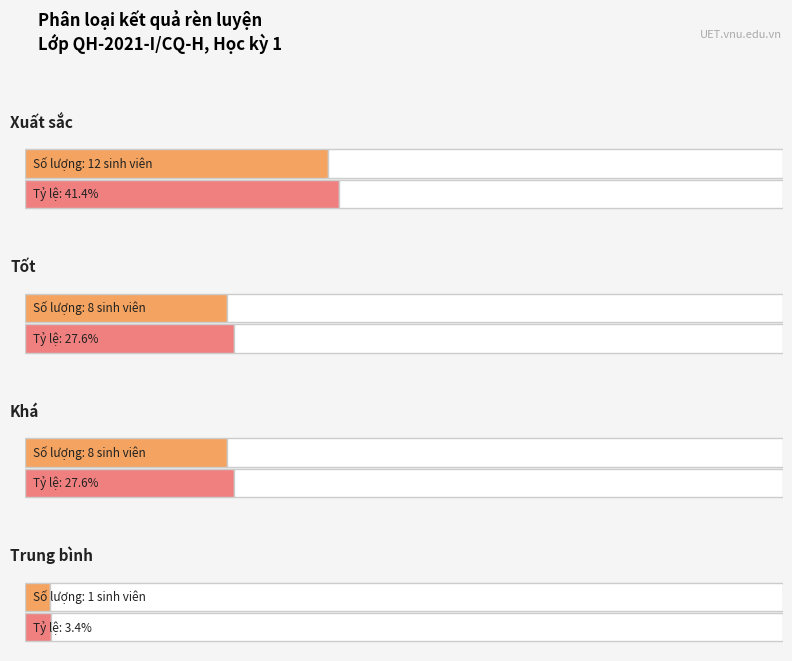

What is the maximum value for Khá?

8